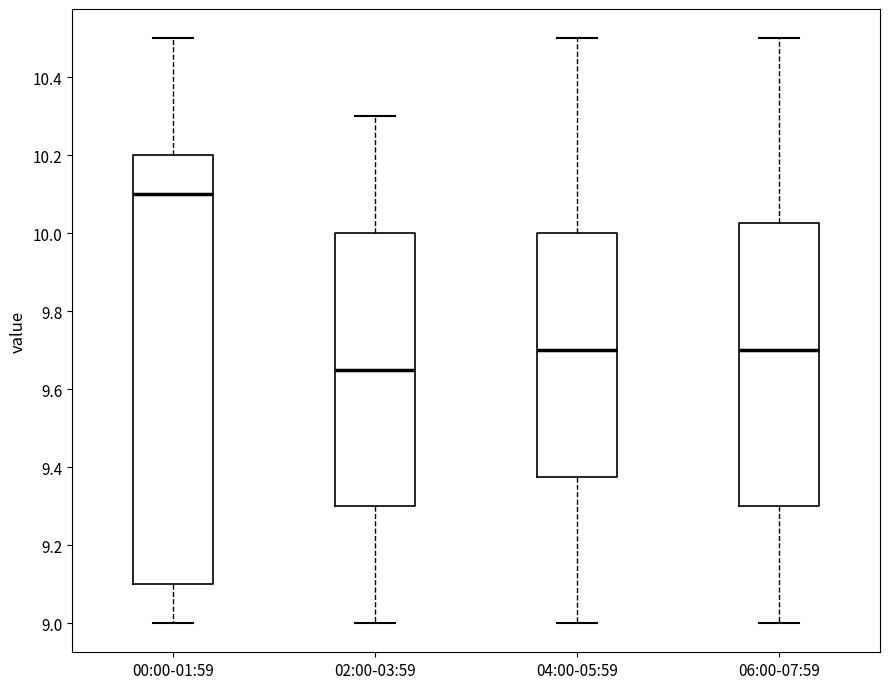

Which box's median line is the lowest?

02:00-03:59